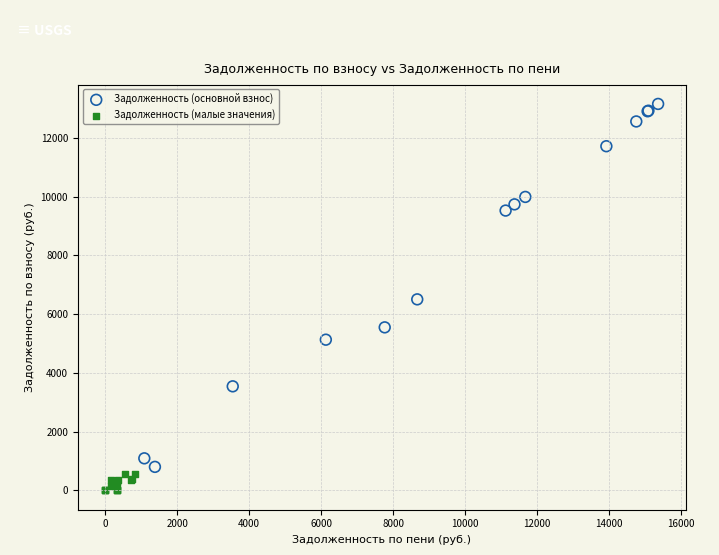

What are all the series names shown in the legend?

Задолженность (основной взнос), Задолженность (малые значения)